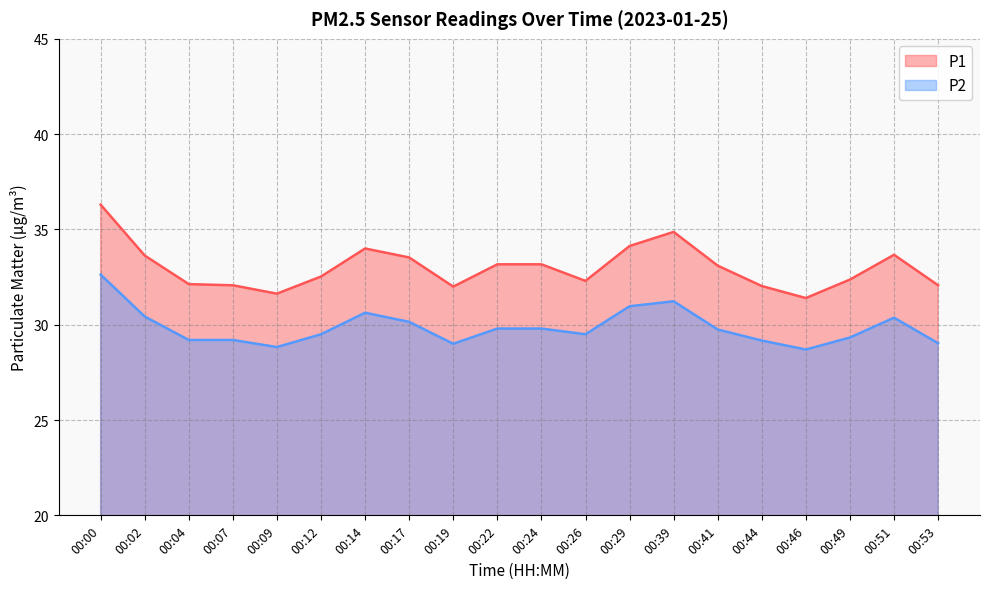

What is the value of the P1 point at the 12th from the left?

32.3